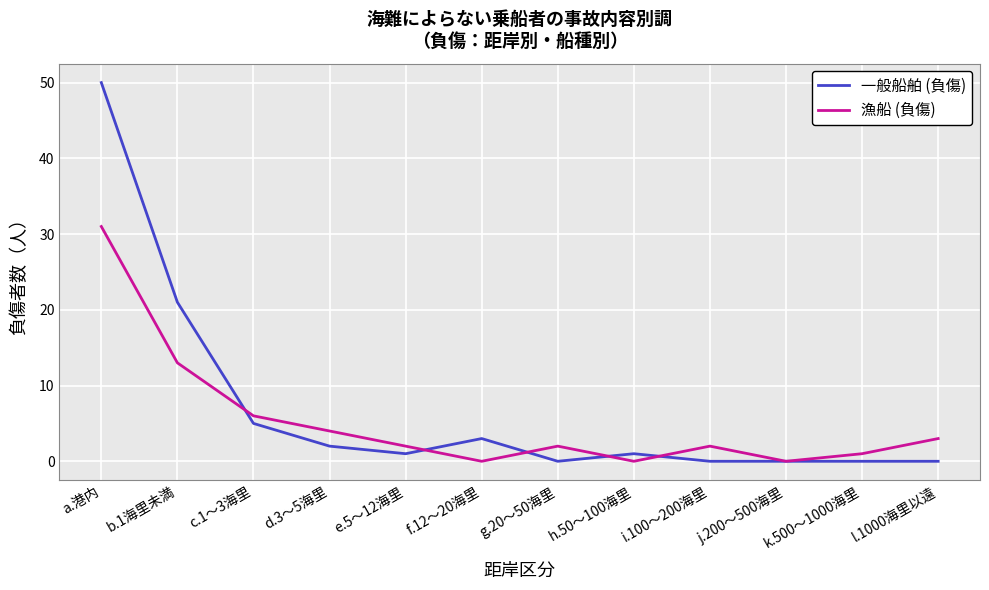

Which series has the largest range (max minus min)?

一般船舶 (負傷)